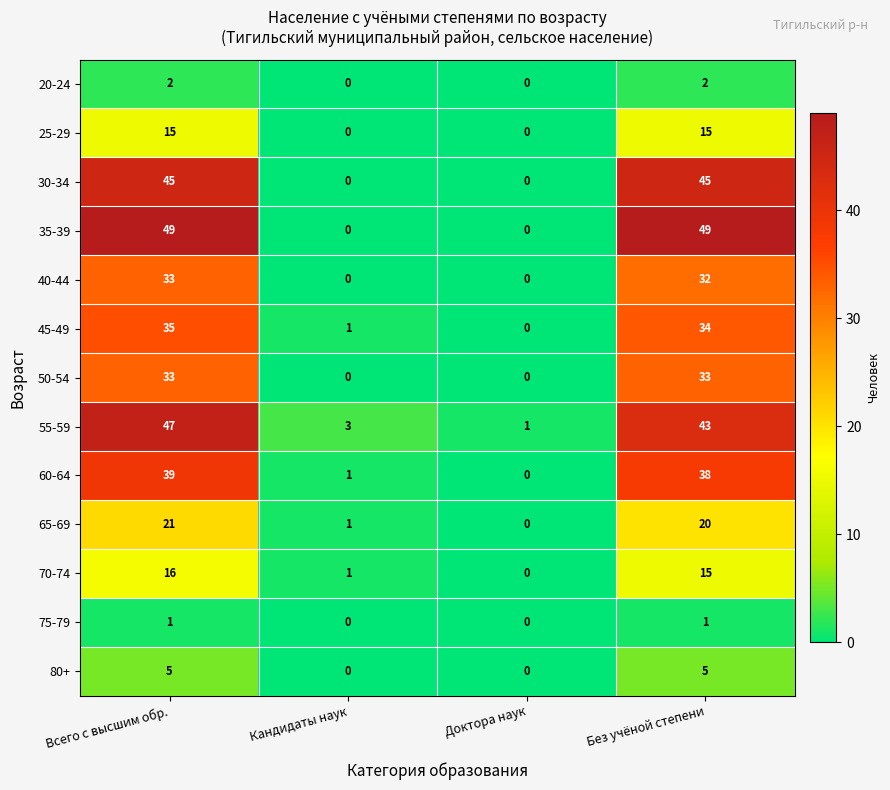

The value of 65-69 at Доктора наук is 0. True or false?

True